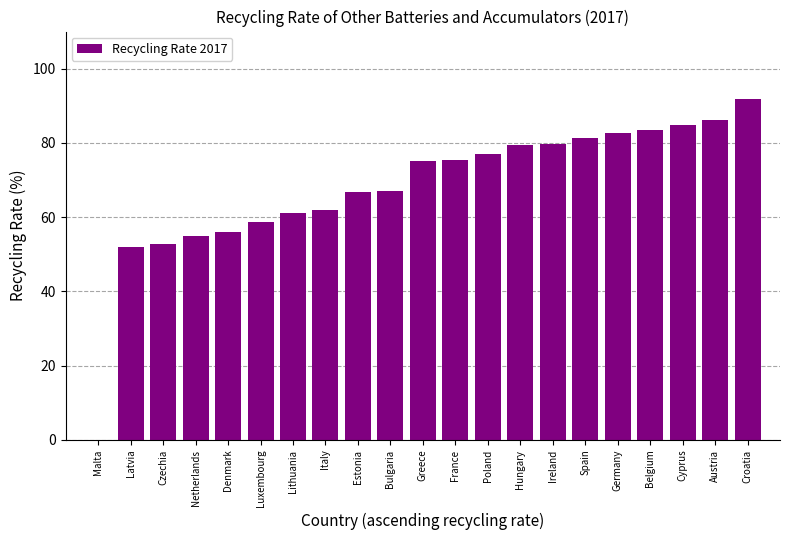

The chart shows a value of 30.8 at Czechia. True or false?

False